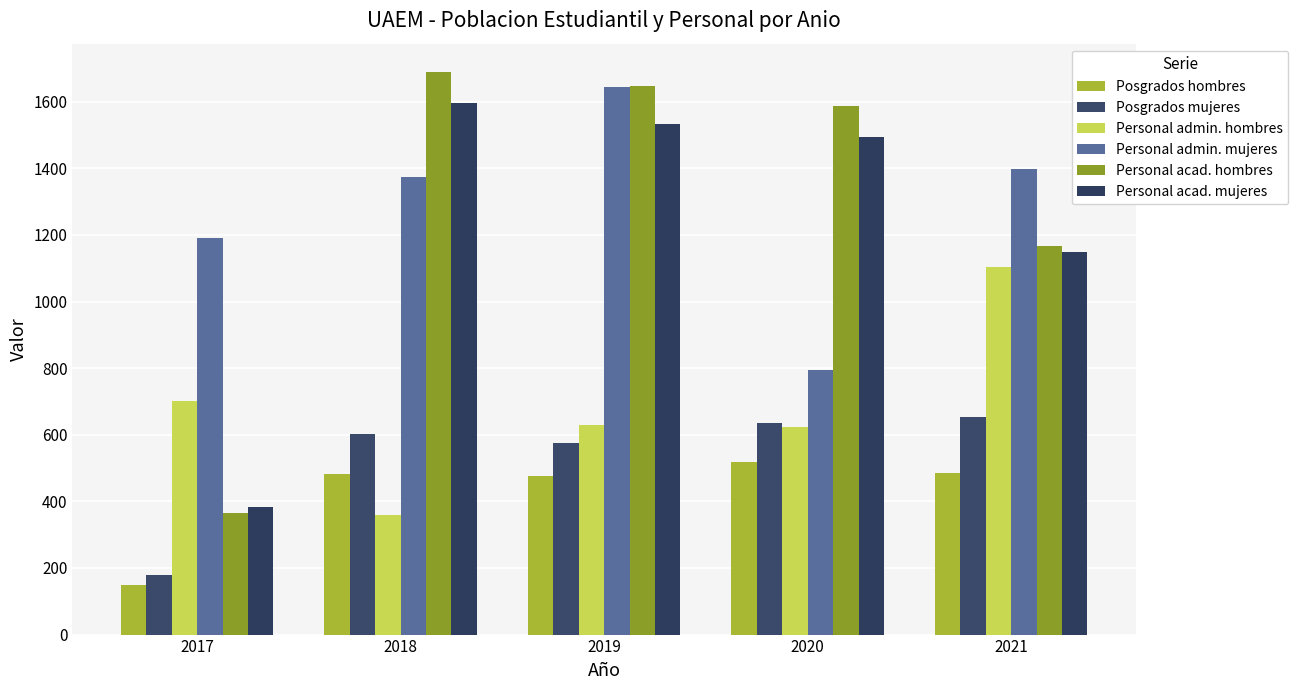

At which category is the sum across all series the highest?

2019